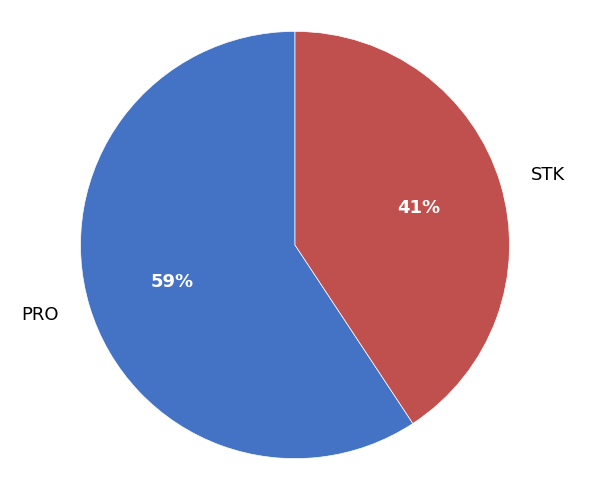

To the nearest percent, what portion does PRO represent?

59%